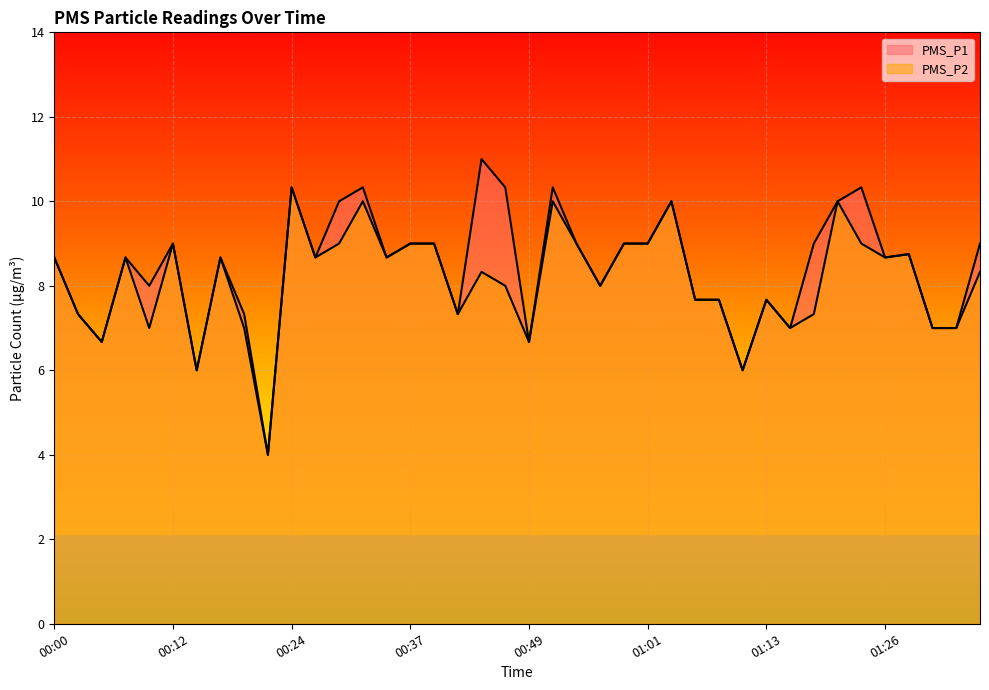

Rank the categories by PMS_P2 value from highest to lowest.

00:24, 00:32, 00:51, 01:03, 01:21, 00:12, 00:29, 00:37, 00:39, 00:54, 00:59, 01:01, 01:23, 01:28, 00:00, 00:07, 00:17, 00:27, 00:34, 01:26, 00:44, 01:36, 00:46, 00:56, 01:06, 01:08, 01:13, 00:03, 00:41, 01:18, 00:10, 00:20, 01:16, 01:31, 01:33, 00:05, 00:49, 00:15, 01:11, 00:22